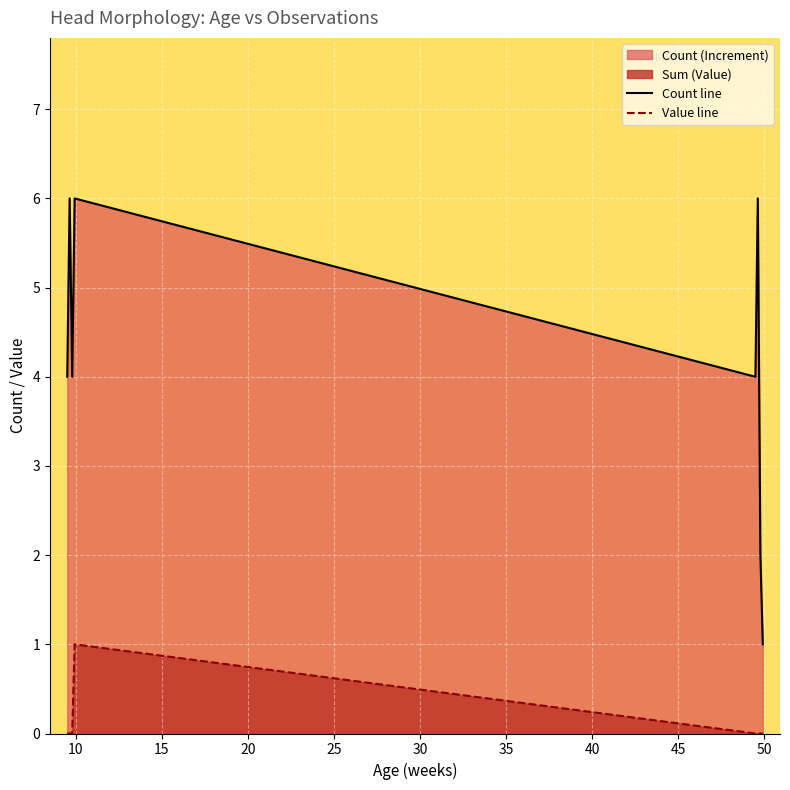

In Count line, how many points are higher than both neighbors (excluding endpoints)?

3